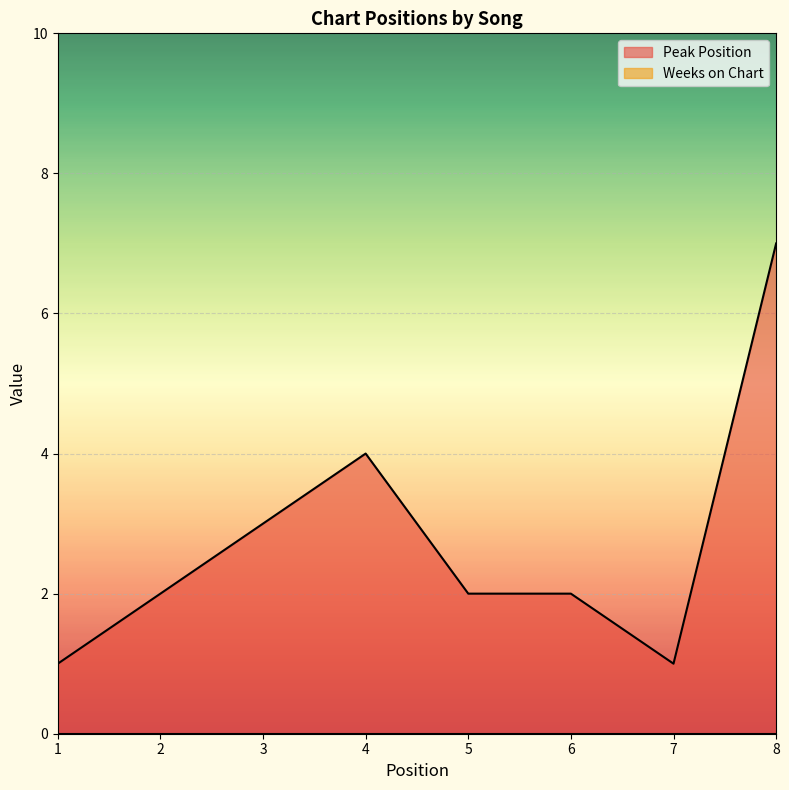

Read the value at 4.

4